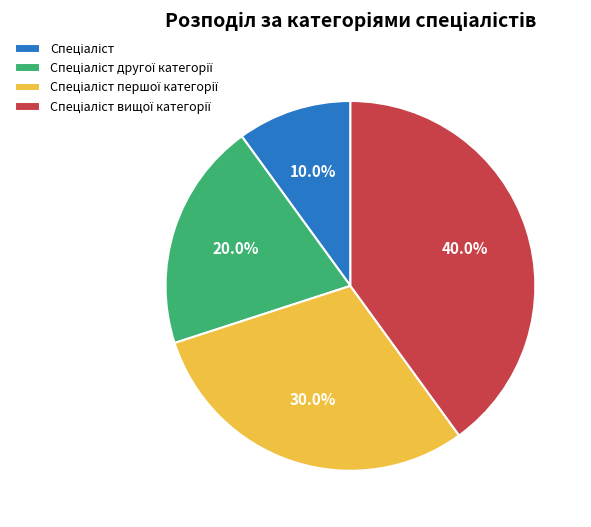

Is there a majority slice in this chart?

No